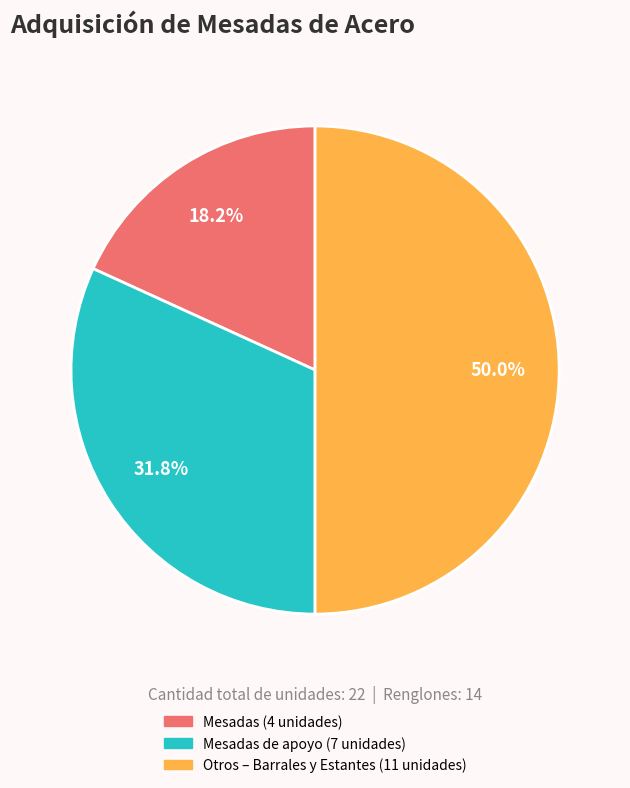

How many slices are in this pie chart?

3